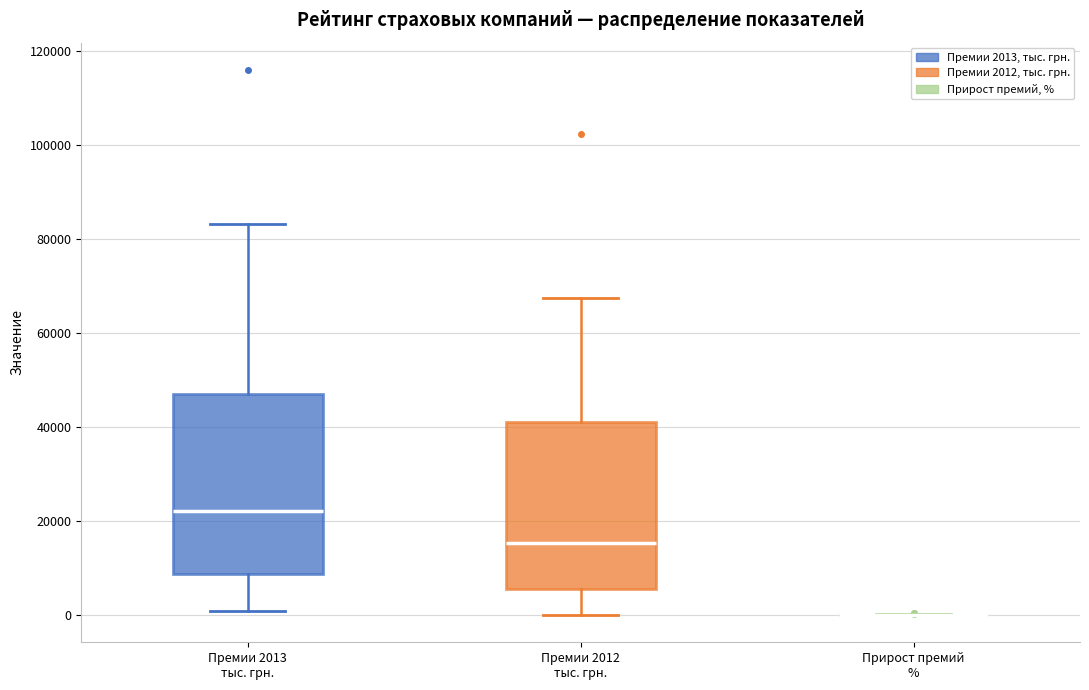

Reading left to right, transcribe this box plot: for each box, give where its median line is, the range the box spans, and where its two whiskers end, as read against the y-axis. The values are not printed on the chart, so give them approximately, as read against the axis.

Премии 2013 тыс. грн.: median 22000, box 8000 to 48000, whiskers 0 to 84000
Премии 2012 тыс. грн.: median 16000, box 6000 to 42000, whiskers 0 to 68000
Прирост премий %: box collapsed to a line at 0, whiskers 0 to 0